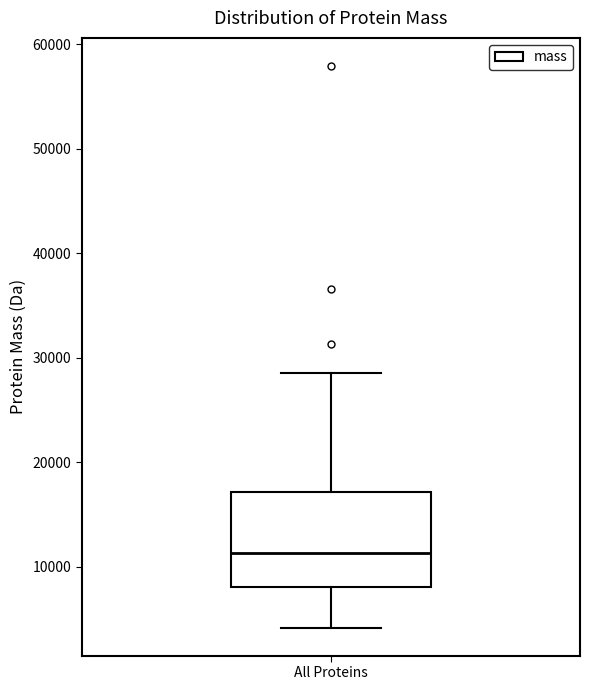

Read this box plot against the y-axis: the position of the median line, the range covered by the box, and the ends of both whiskers. The values are not printed on the chart, so give them approximately, as read against the axis.

median 11000, box 8000 to 17000, whiskers 4000 to 29000